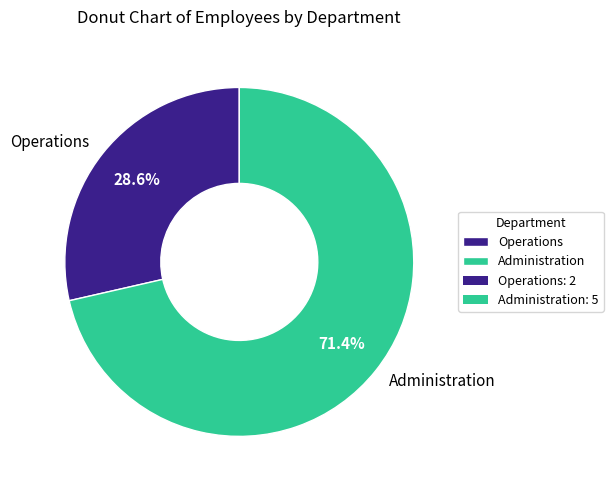

What is the smallest slice in the pie chart?

Operations